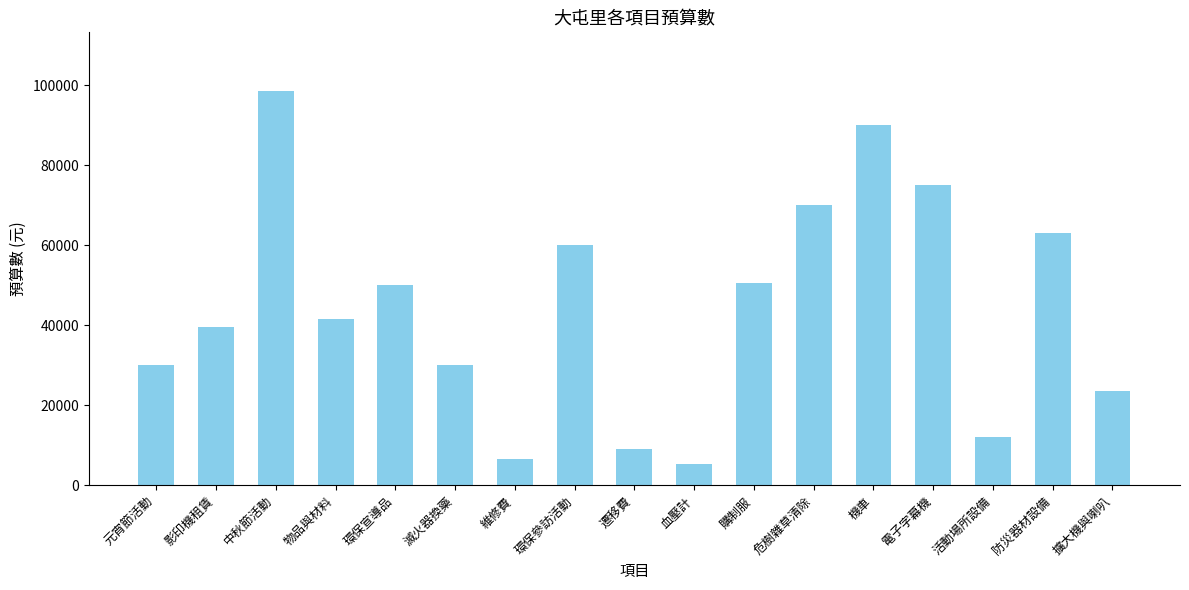

Where does the data first go above 41549?

中秋節活動